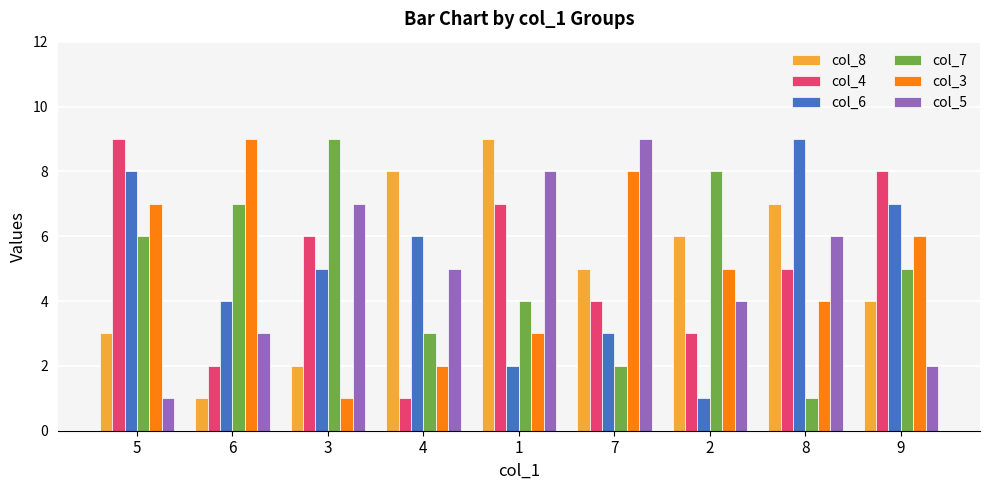

Between 4 and 1, which series saw the biggest shift?

col_4